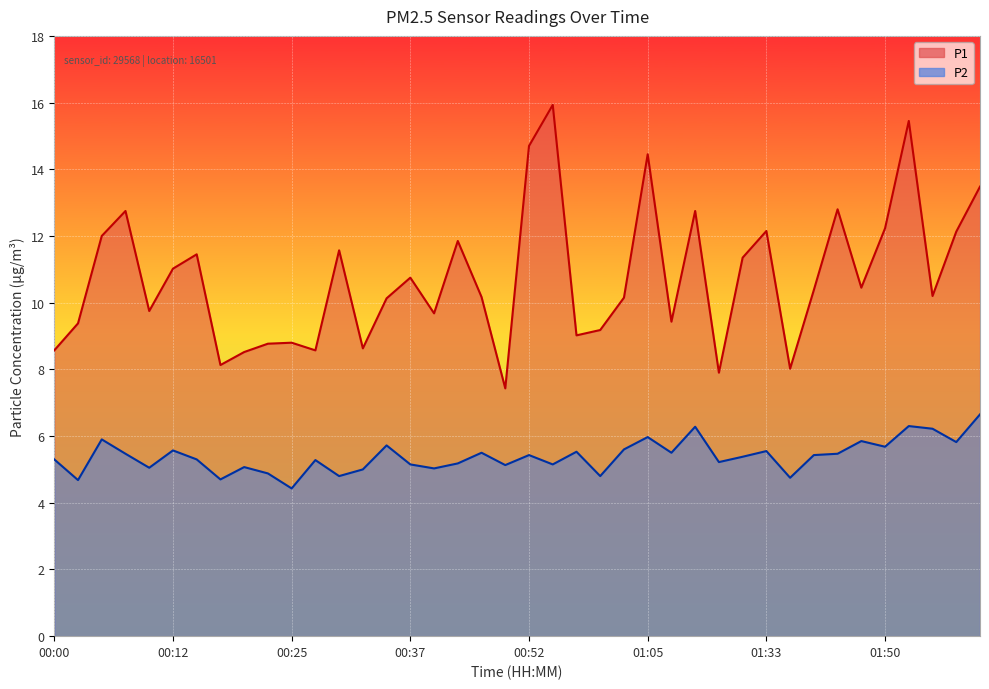

What is the difference between the maximum and minimum values in the P1 series?

8.5